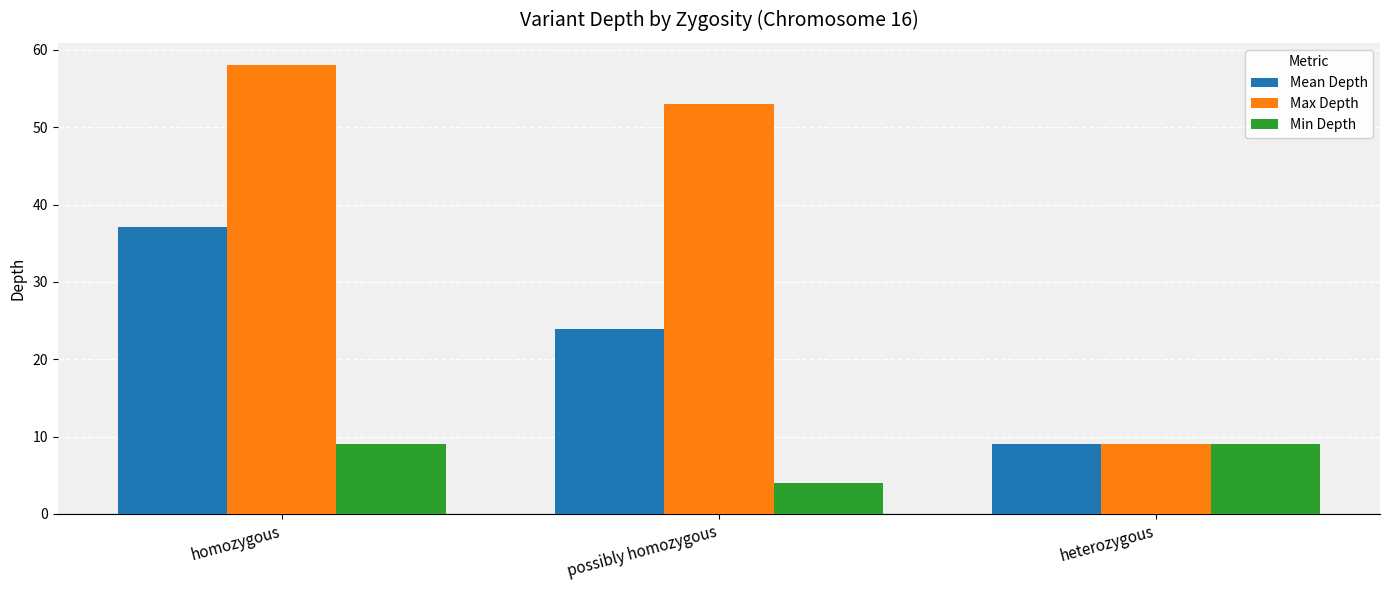

What is the average value of the Max Depth series?

40.0